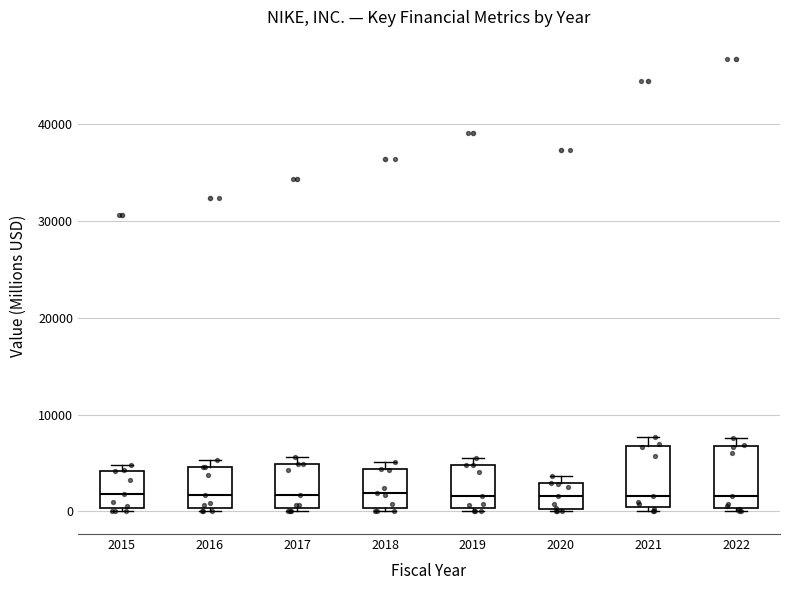

Reading left to right, read every box against the y-axis: the position of its median line, the range the box covers, and the ends of its whiskers. The values are not printed on the chart, so give them approximately, as read against the axis.

2015: median 2000, box 0 to 4000, whiskers 0 (just below the box's lower edge) to 5000
2016: median 2000, box 0 to 5000, whiskers 0 (just below the box's lower edge) to 5000 (just above the box's upper edge)
2017: median 2000, box 0 to 5000, whiskers 0 (just below the box's lower edge) to 6000
2018: median 2000, box 0 to 4000, whiskers 0 (just below the box's lower edge) to 5000
2019: median 2000, box 0 to 5000, whiskers 0 (just below the box's lower edge) to 6000
2020: median 2000, box 0 to 3000, whiskers 0 to 4000
2021: median 2000, box 1000 to 7000, whiskers 0 to 8000
2022: median 2000, box 0 to 7000, whiskers 0 (just below the box's lower edge) to 8000